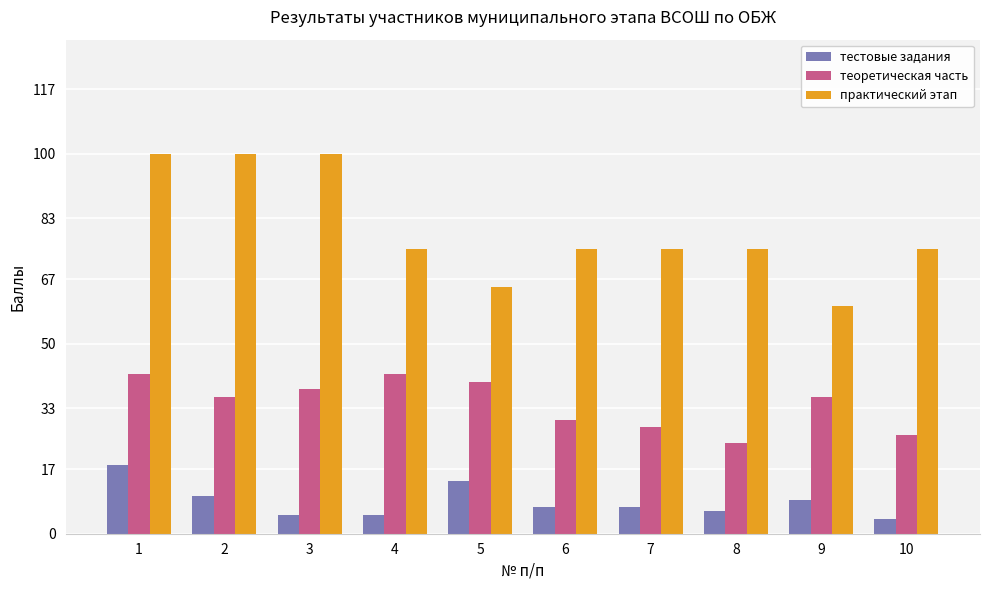

What is the lowest value of the теоретическая часть series?

24